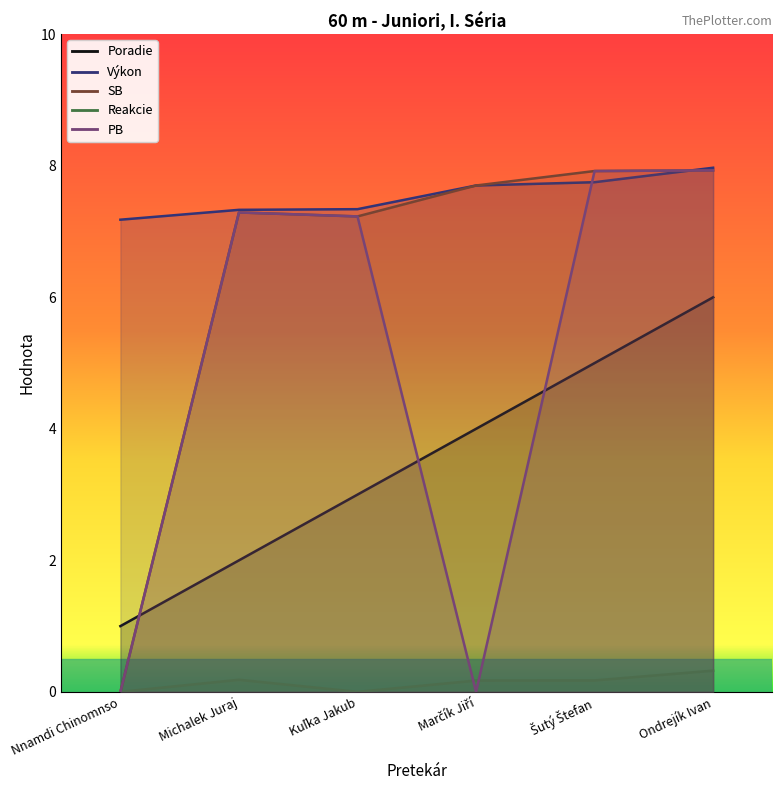

What is the difference between the SB values at Kuľka Jakub and Ondrejík Ivan?

0.7